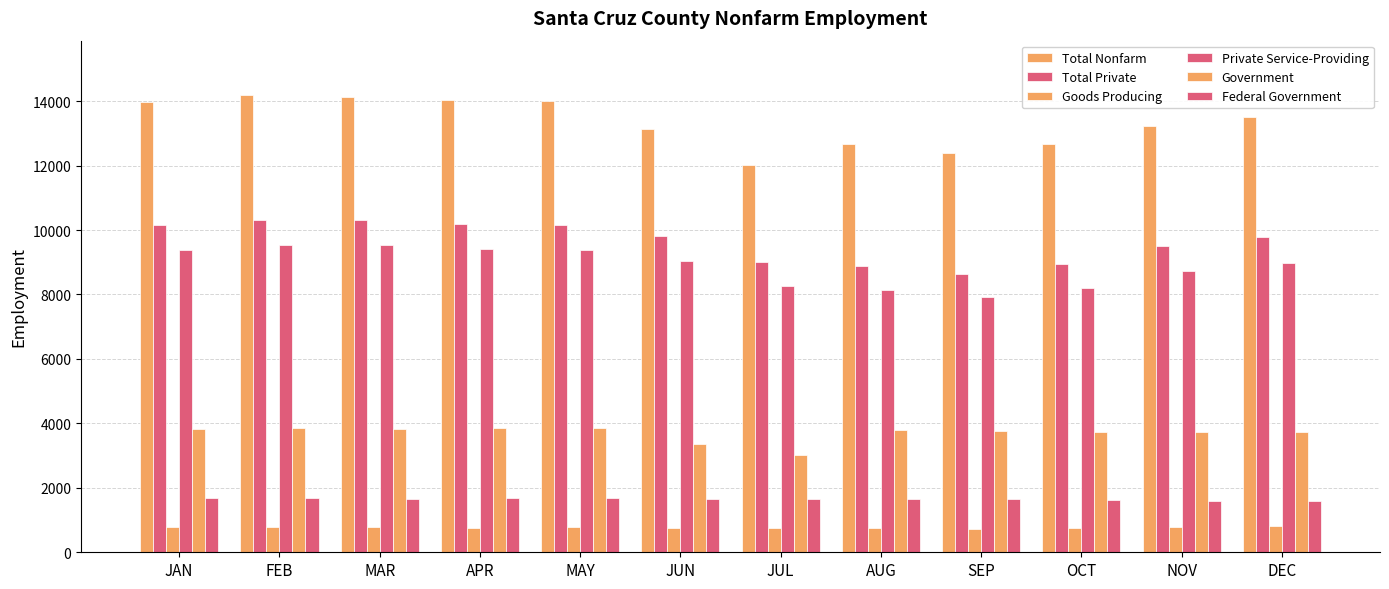

Where does the Total Private series first go above 9800?

JAN